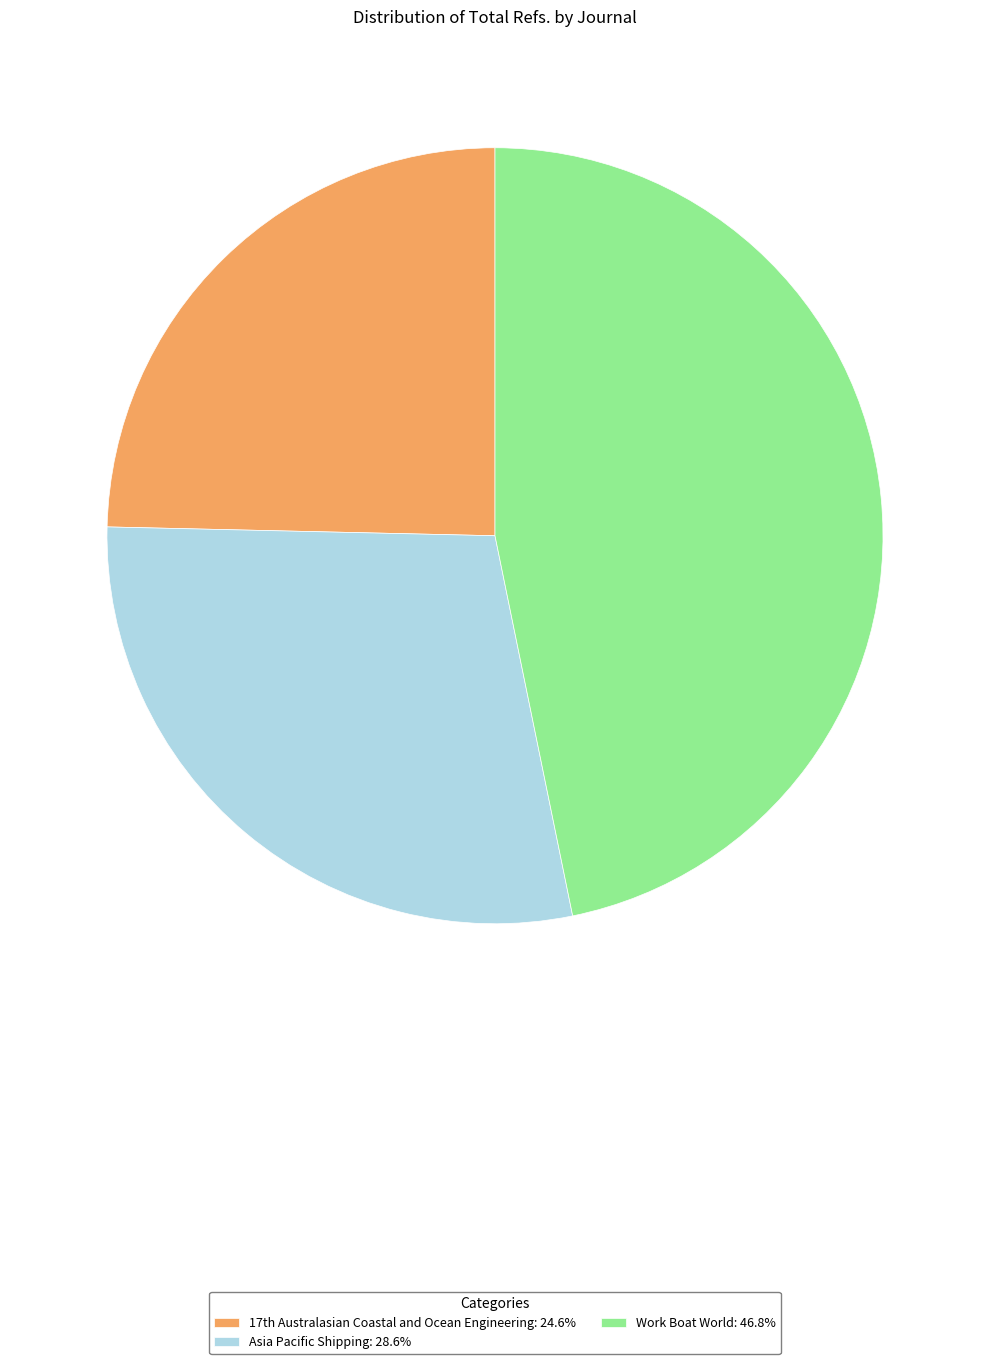

How many slices are in this pie chart?

3